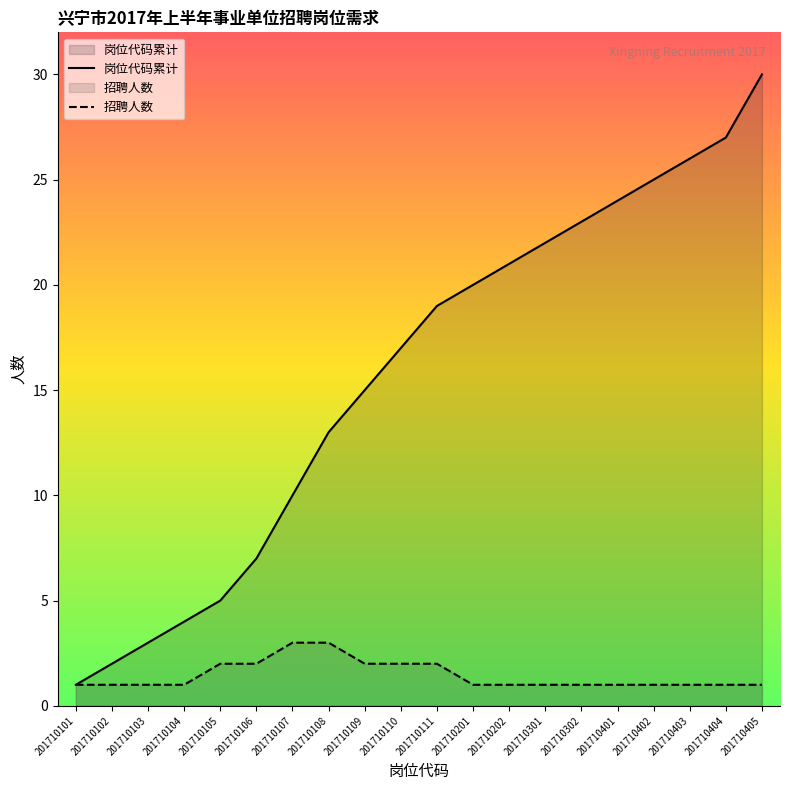

Reading right to left, list all the values displayed in this chart.

岗位代码累计: 201710405=30	201710404=27	201710403=26	201710402=25	201710401=24	201710302=23	201710301=22	201710202=21	201710201=20	201710111=19	201710110=17	201710109=15	201710108=13	201710107=10	201710106=7	201710105=5	201710104=4	201710103=3	201710102=2	201710101=1
招聘人数: 201710405=1	201710404=1	201710403=1	201710402=1	201710401=1	201710302=1	201710301=1	201710202=1	201710201=1	201710111=2	201710110=2	201710109=2	201710108=3	201710107=3	201710106=2	201710105=2	201710104=1	201710103=1	201710102=1	201710101=1